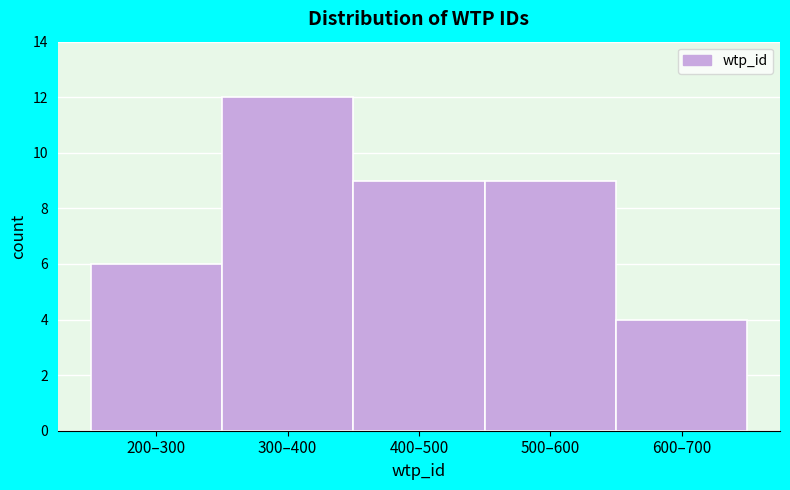

Reading left to right, what are all the values shown in this chart?

200–300=6	300–400=12	400–500=9	500–600=9	600–700=4